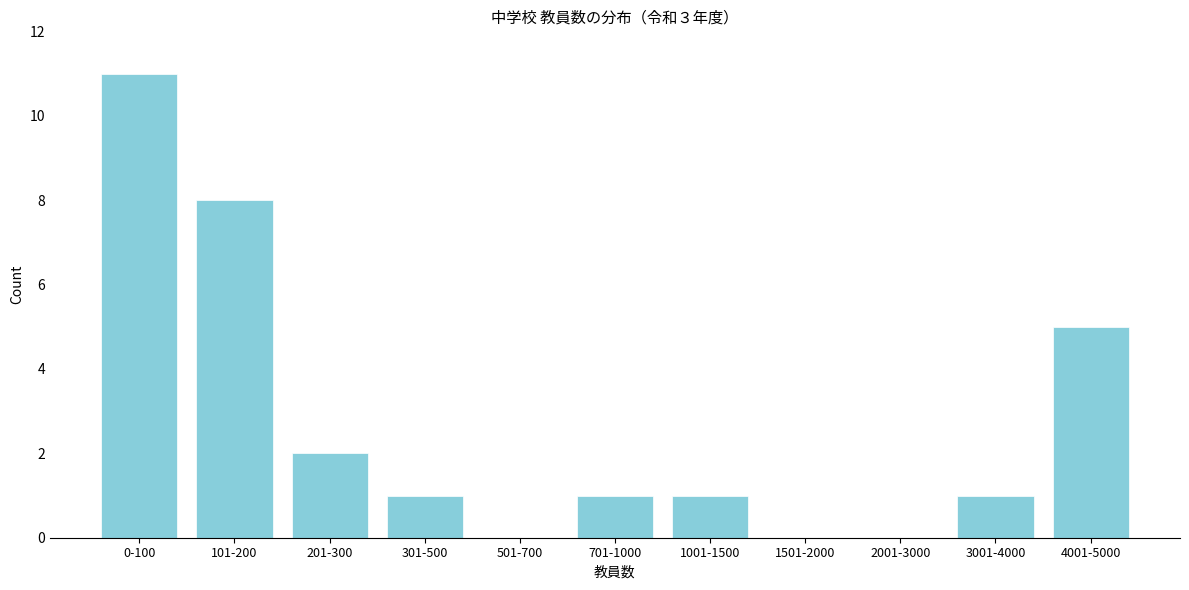

Reading left to right, what are all the values shown in this chart?

0-100=11	101-200=8	201-300=2	301-500=1	501-700=0	701-1000=1	1001-1500=1	1501-2000=0	2001-3000=0	3001-4000=1	4001-5000=5